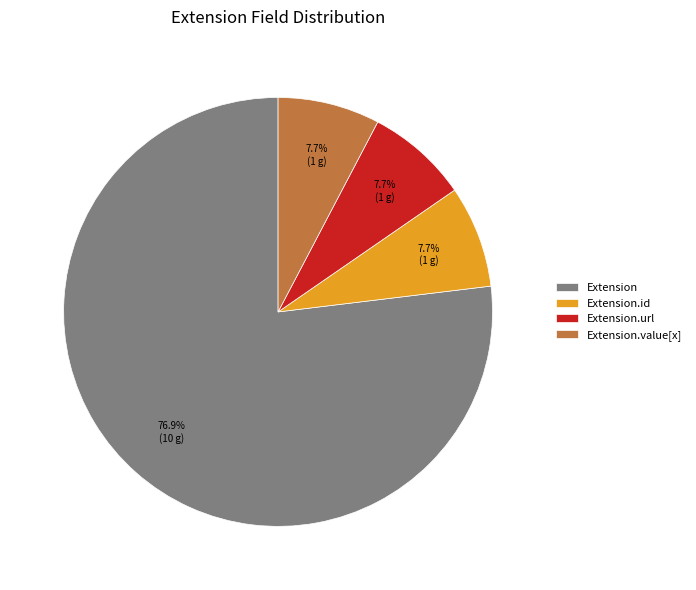

Does any single category account for the majority?

Yes